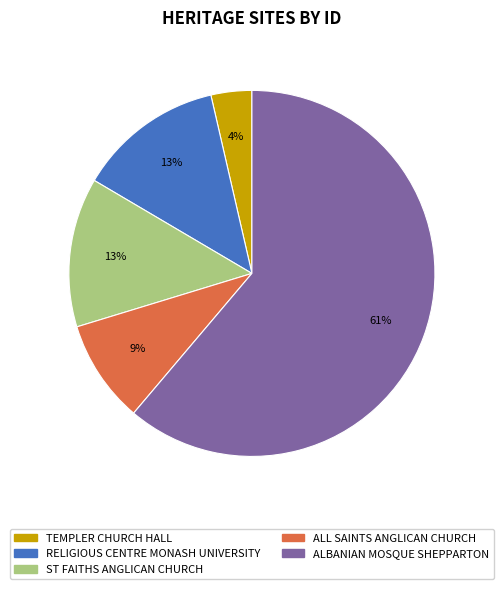

What is the largest slice in the pie chart?

ALBANIAN MOSQUE SHEPPARTON